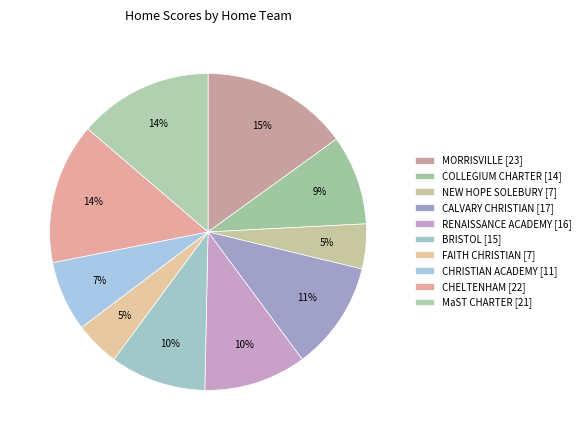

Count the number of slices in the pie.

10